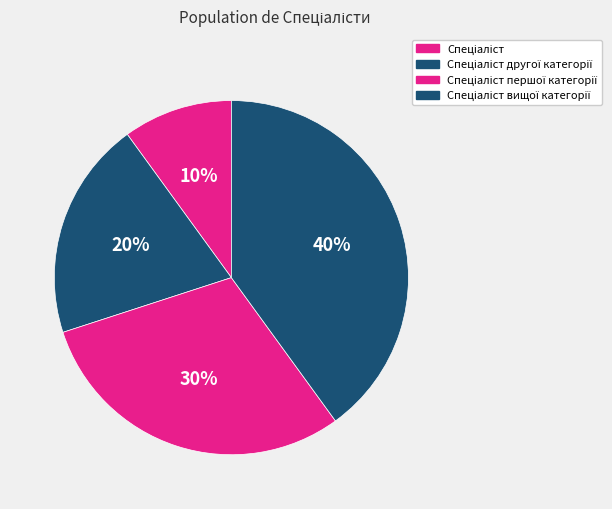

Count the number of slices in the pie.

4